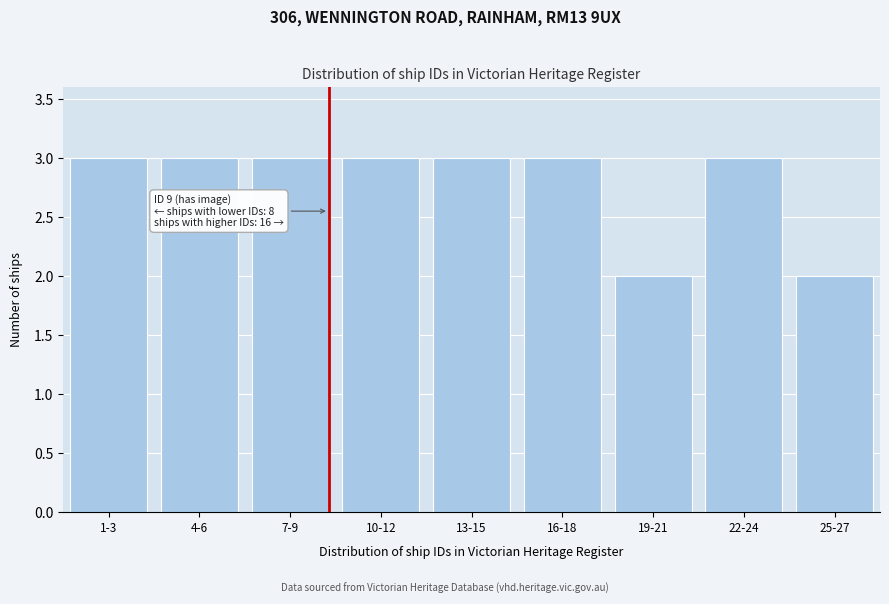

Reading left to right, extract all data points from this chart.

1-3=3	4-6=3	7-9=3	10-12=3	13-15=3	16-18=3	19-21=2	22-24=3	25-27=2